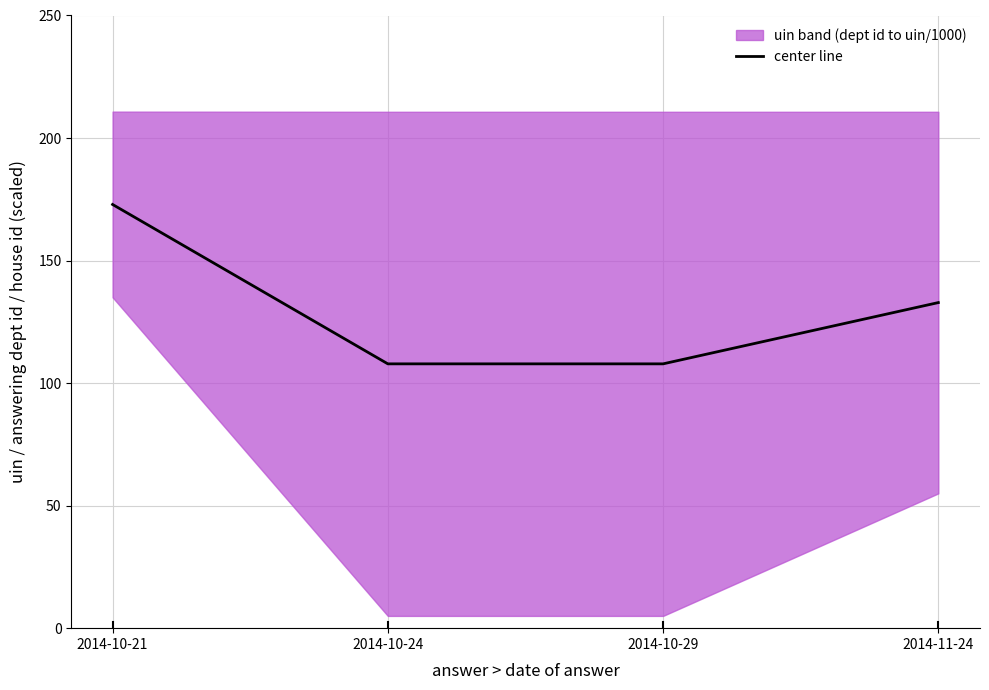

What is the change in value from 2014-10-21 to 2014-10-29?

-65.0